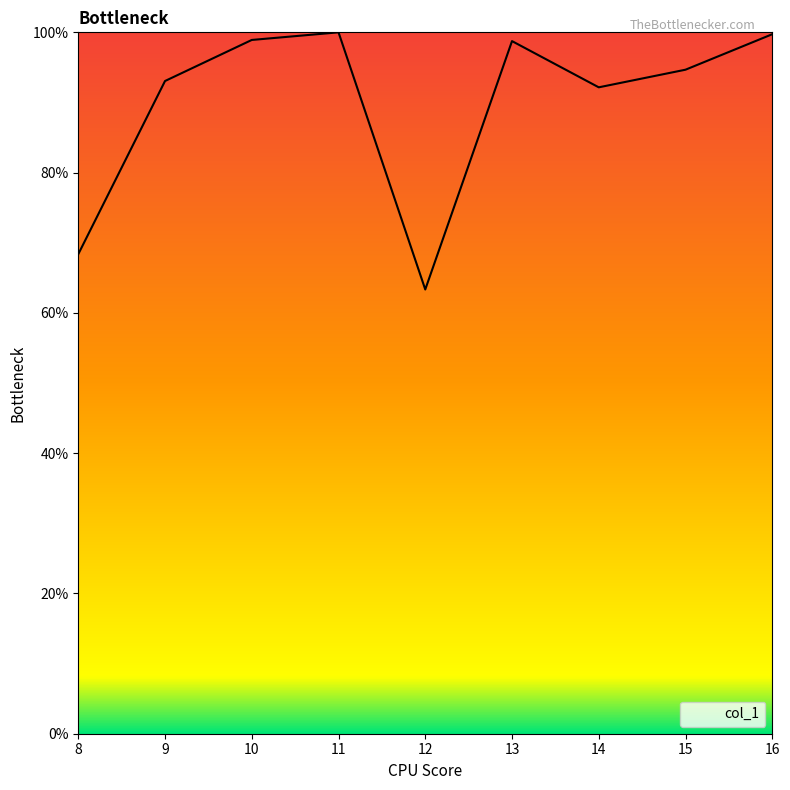

What is the ratio of the value at 15 to the value at 16?

0.9